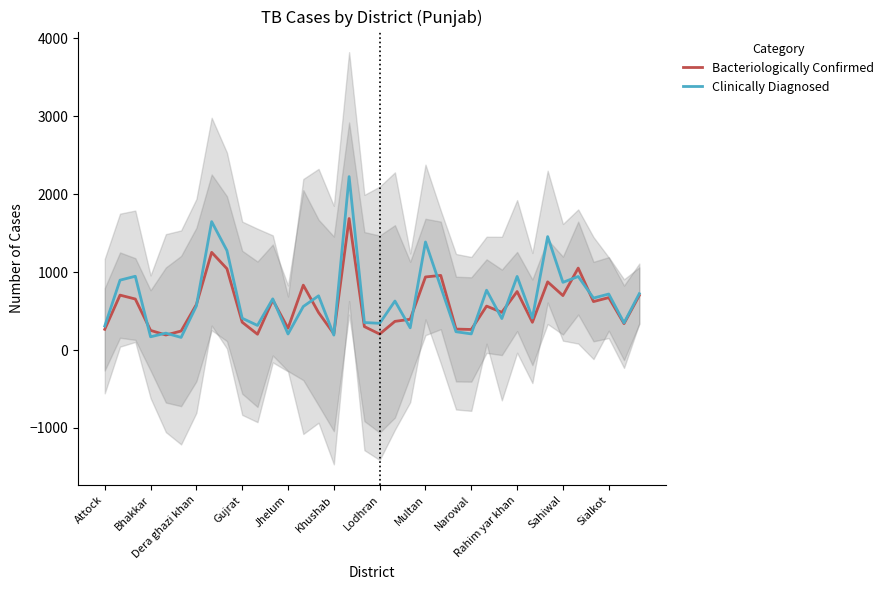

Is it true that Bacteriologically Confirmed equals 584 at Dera ghazi khan?

True